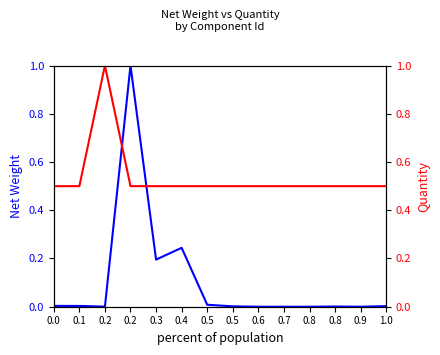

How many lines are shown in the chart?

2